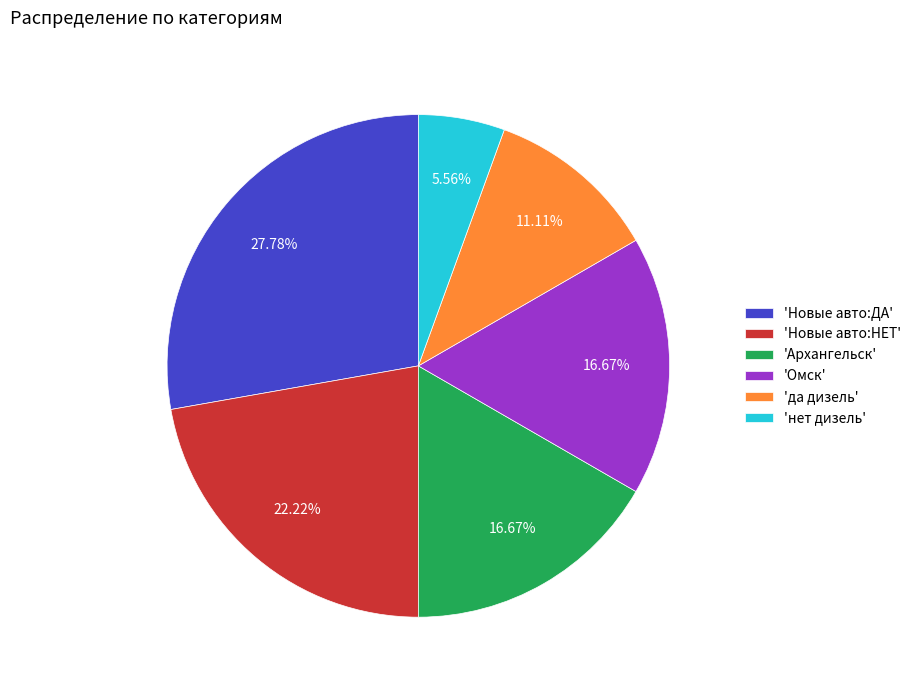

Which has a higher value, 'Омск' or 'Новые авто:ДА'?

'Новые авто:ДА'